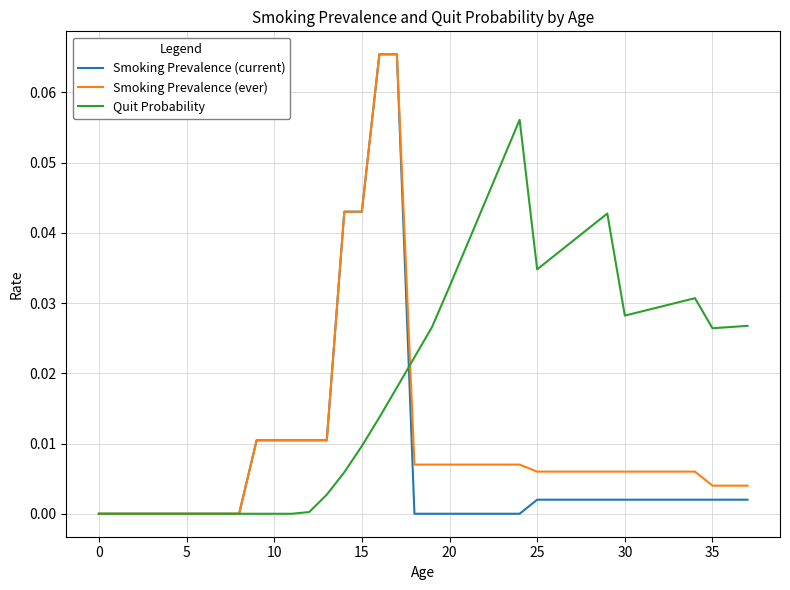

Reading left to right, what are all the values shown in this chart?

Smoking Prevalence (current): 0.0	0.0	0.0	0.0	0.0	0.0	0.0	0.0	0.0	0.0	0.0	0.0	0.0	0.0	0.0	0.0	0.1	0.1	0.0	0.0	0.0	0.0	0.0	0.0	0.0	0.0	0.0	0.0	0.0	0.0	0.0	0.0	0.0	0.0	0.0	0.0	0.0	0.0
Smoking Prevalence (ever): 0.0	0.0	0.0	0.0	0.0	0.0	0.0	0.0	0.0	0.0	0.0	0.0	0.0	0.0	0.0	0.0	0.1	0.1	0.0	0.0	0.0	0.0	0.0	0.0	0.0	0.0	0.0	0.0	0.0	0.0	0.0	0.0	0.0	0.0	0.0	0.0	0.0	0.0
Quit Probability: 0.0	0.0	0.0	0.0	0.0	0.0	0.0	0.0	0.0	0.0	0.0	0.0	0.0	0.0	0.0	0.0	0.0	0.0	0.0	0.0	0.0	0.0	0.0	0.1	0.1	0.0	0.0	0.0	0.0	0.0	0.0	0.0	0.0	0.0	0.0	0.0	0.0	0.0